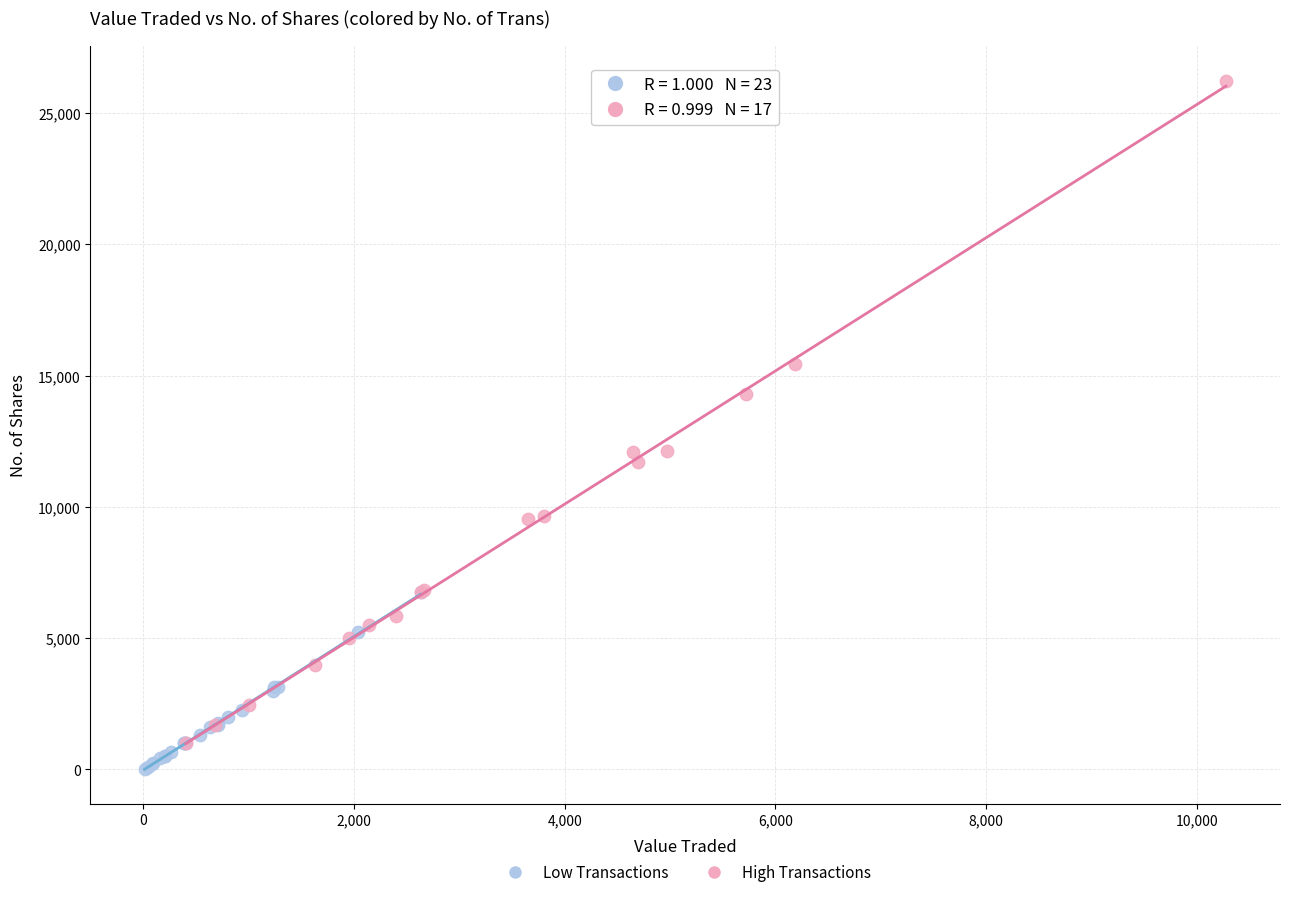

Which series has the largest Y range (max minus min)?

High Transactions